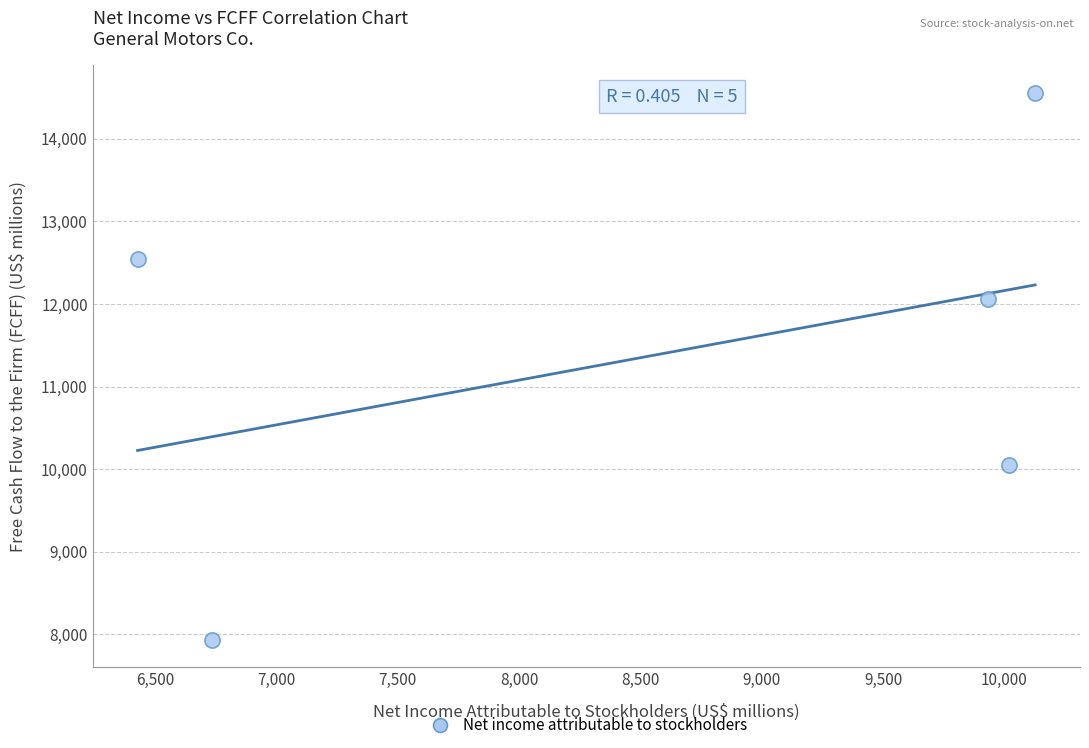

What is the range of Y values (max minus min)?

6623